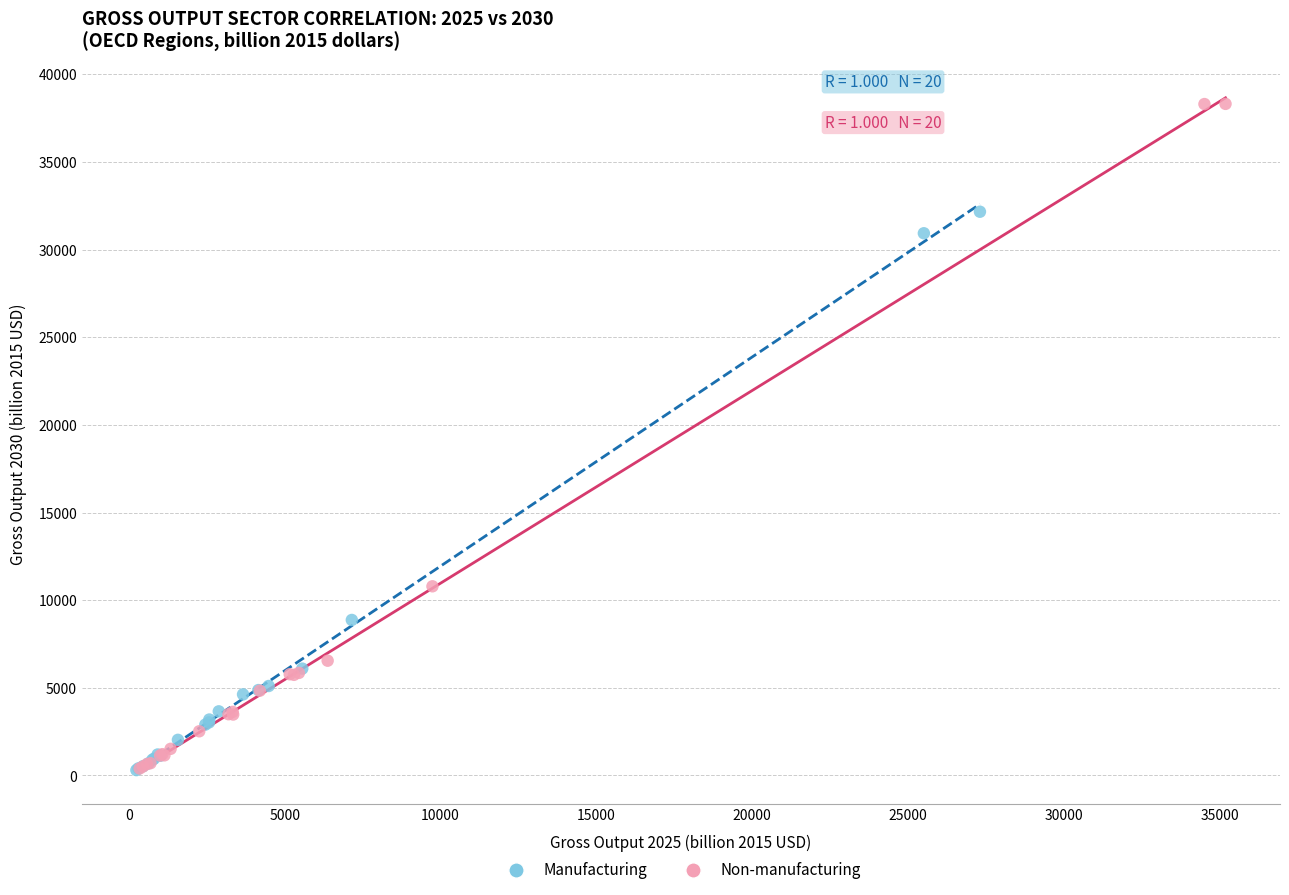

Which series has the widest spread of Y values?

Non-manufacturing